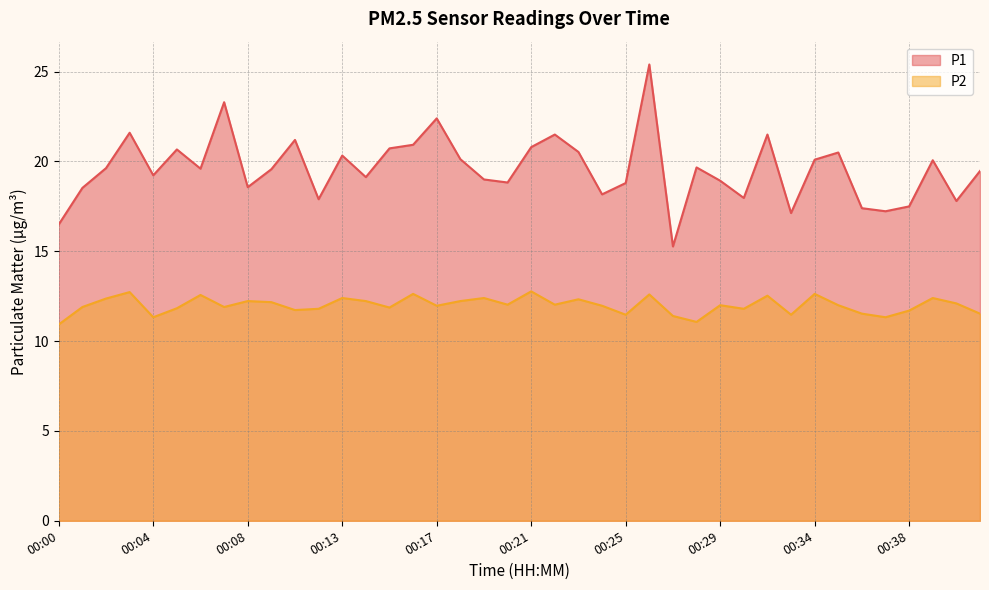

True or false: P2 and P1 intersect in this chart.

False